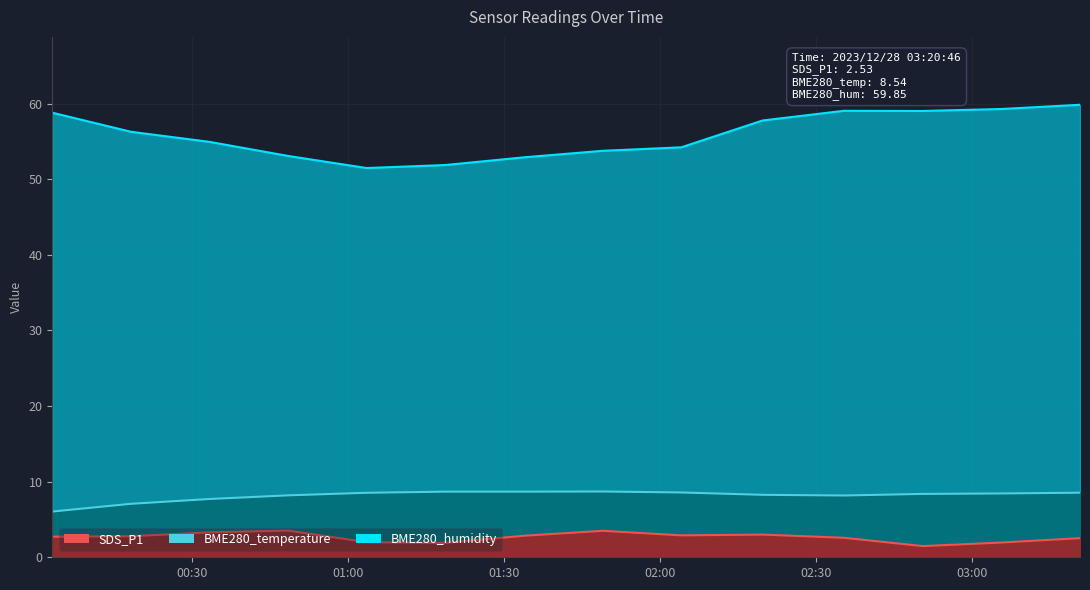

Is the value of BME280_temperature at 2023/12/28 02:35:20 greater than the value of SDS_P1 at 2023/12/28 01:03:36?

Yes